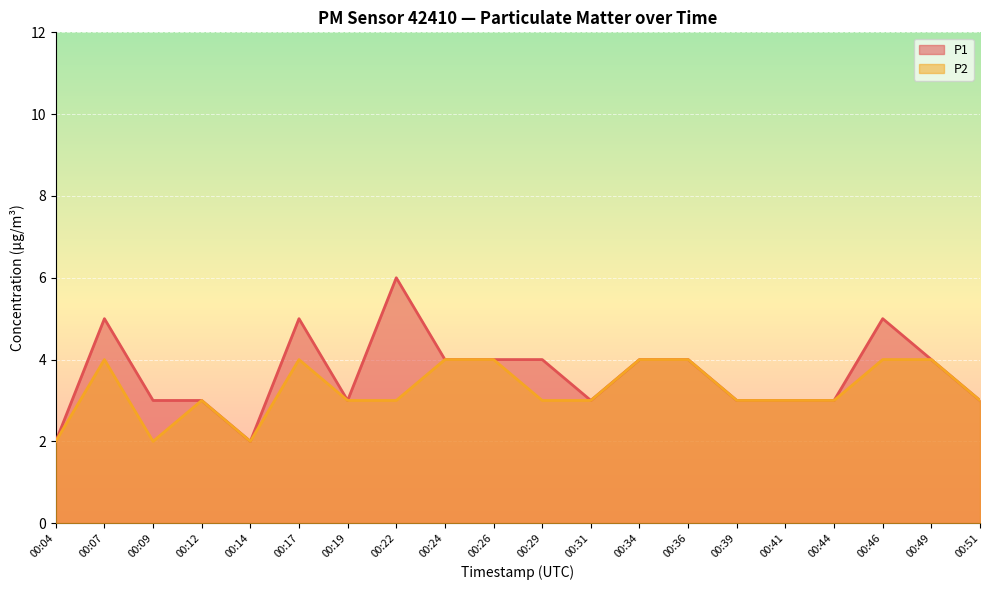

How many P2 values are between 3 and 4?

17